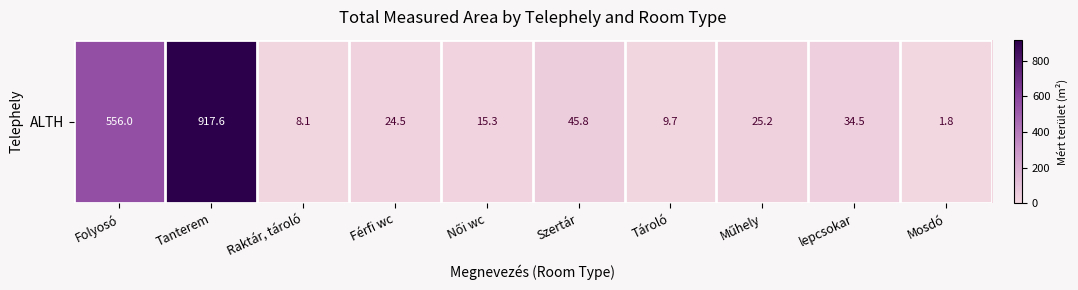

List the labels in order of value, largest first.

Tanterem, Folyosó, Szertár, lepcsokar, Műhely, Férfi wc, Női wc, Tároló, Raktár, tároló, Mosdó